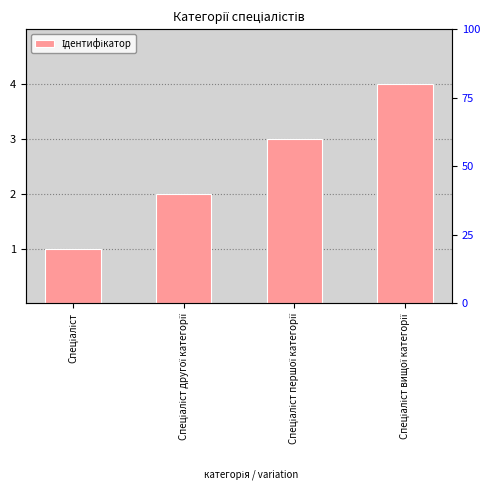

At which label is the value closest to 2?

Спеціаліст другої категорії